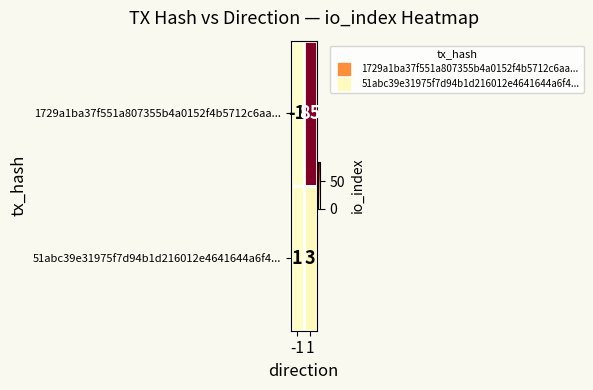

What is the difference between the 1729a1ba37f551a807355b4a0152f4b5712c6aa... values at -1 and 1?

86